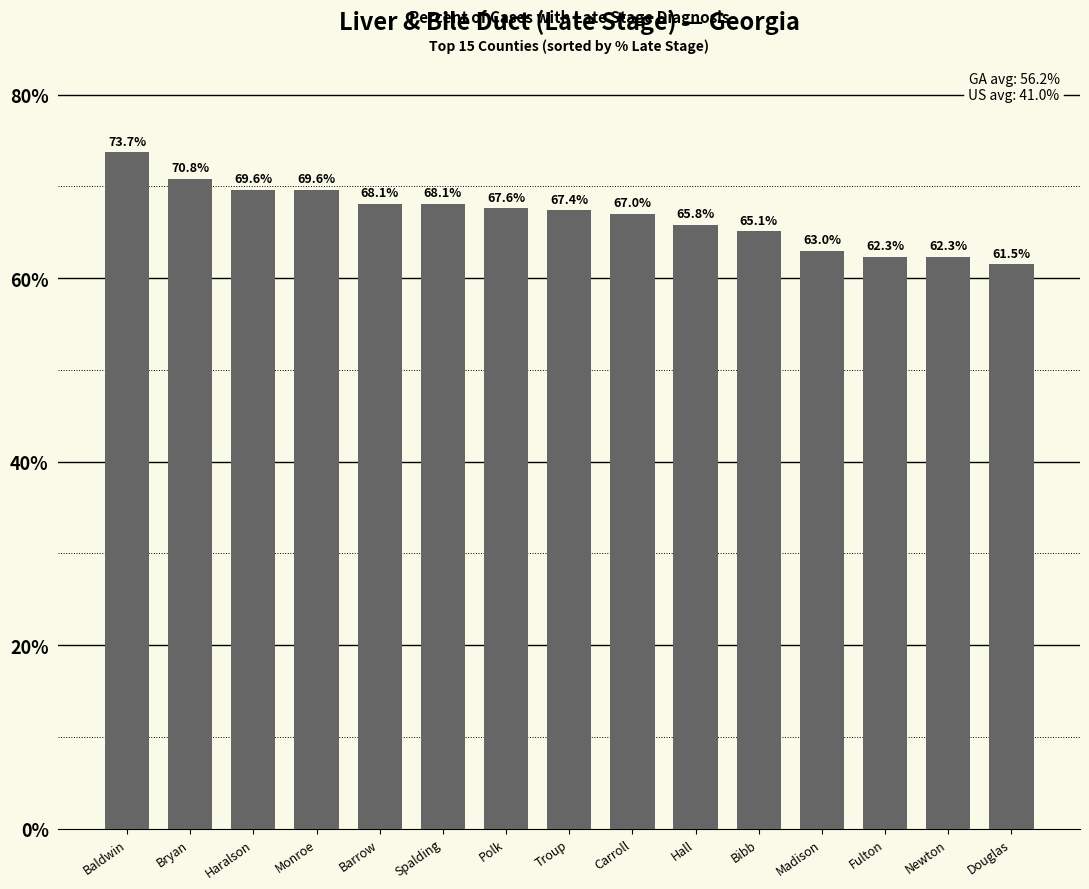

What is the average value?

66.8